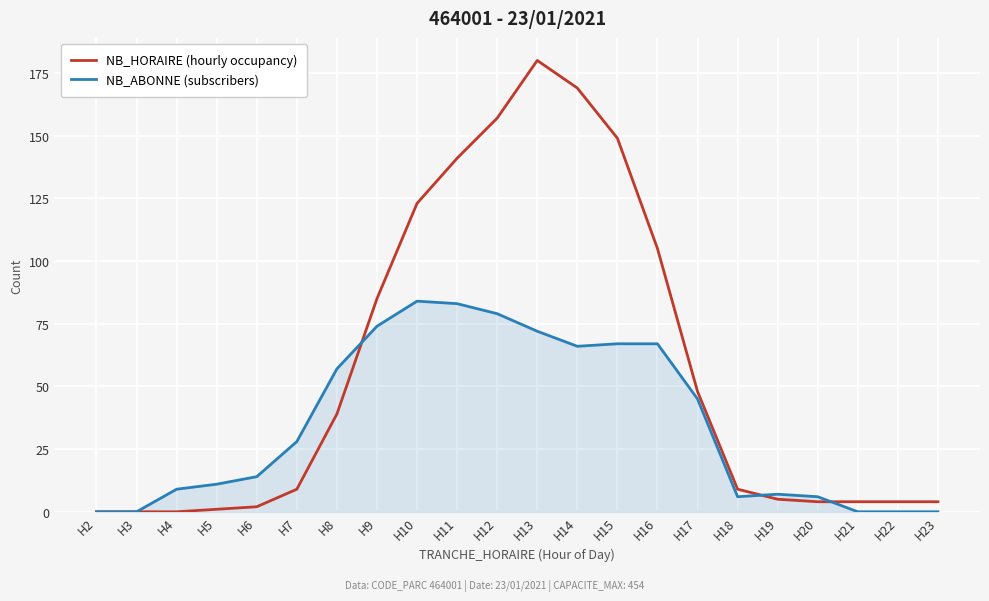

What is the difference between the NB_HORAIRE (hourly occupancy) values at H20 and H4?

4